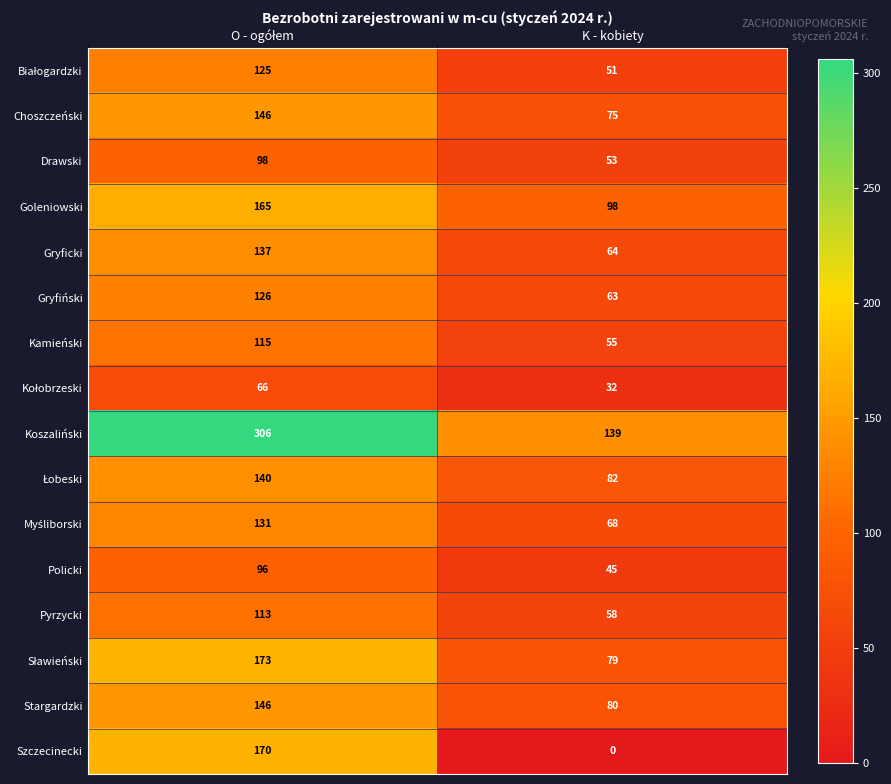

What is the average value of the Pyrzycki series?

86